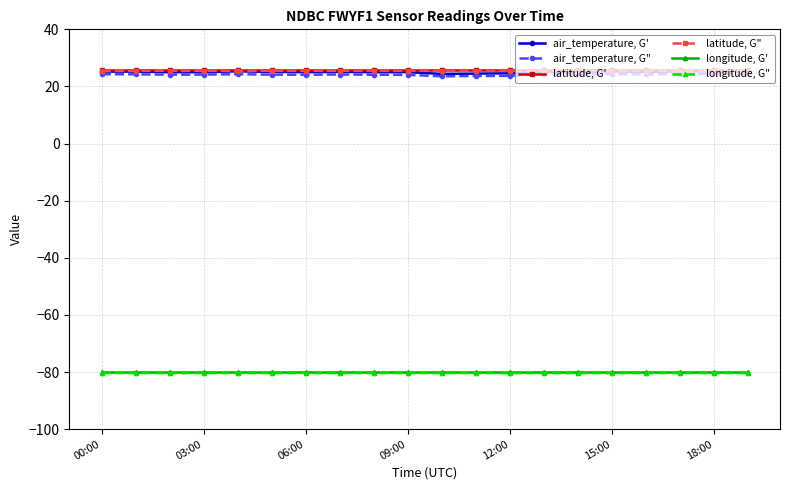

How many lines are shown in the chart?

6